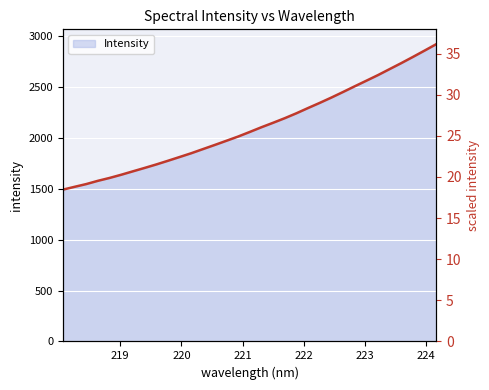

Reading left to right, transcribe all the data shown in this chart.

218.0596=1491.1	218.2508=1518.8	218.442=1545.8	218.6332=1577.8	218.8244=1606.1	219.0156=1637.6	219.2067=1671.1	219.3979=1704.4	219.589=1738.6	219.7801=1774.8	219.9712=1811.7	220.1623=1849.0	220.3533=1889.5	220.5444=1929.7	220.7354=1970.8	220.9264=2012.2	221.1174=2057.4	221.3083=2103.6	221.4993=2147.4	221.6902=2192.5	221.8812=2240.8	222.0721=2292.4	222.263=2342.9	222.4538=2395.2	222.6447=2449.9	222.8355=2505.6	223.0264=2560.6	223.2172=2616.0	223.408=2674.9	223.5987=2733.6	223.7895=2794.5	223.9802=2856.6	224.1709=2919.6